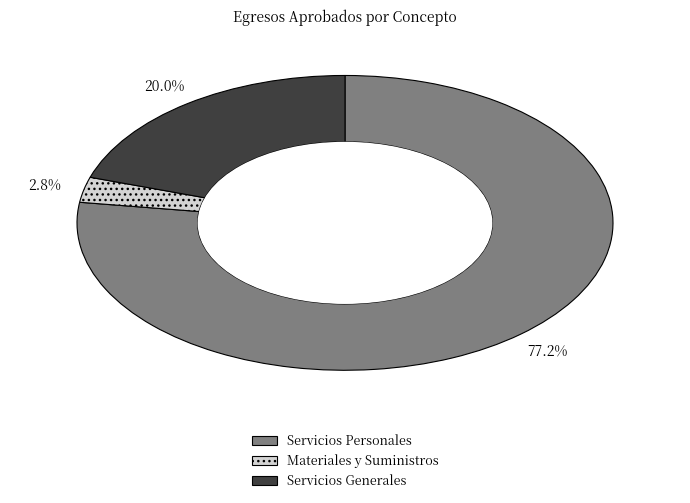

Rank the categories by value from lowest to highest.

Materiales y Suministros, Servicios Generales, Servicios Personales